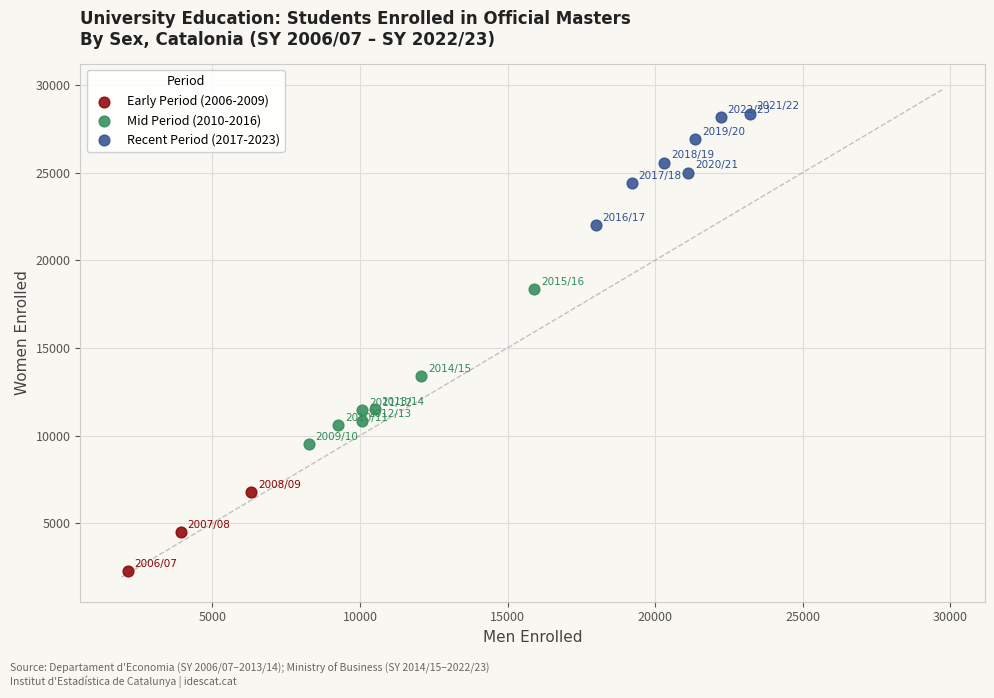

What are all the series names shown in the legend?

Early Period (2006-2009), Mid Period (2010-2016), Recent Period (2017-2023)